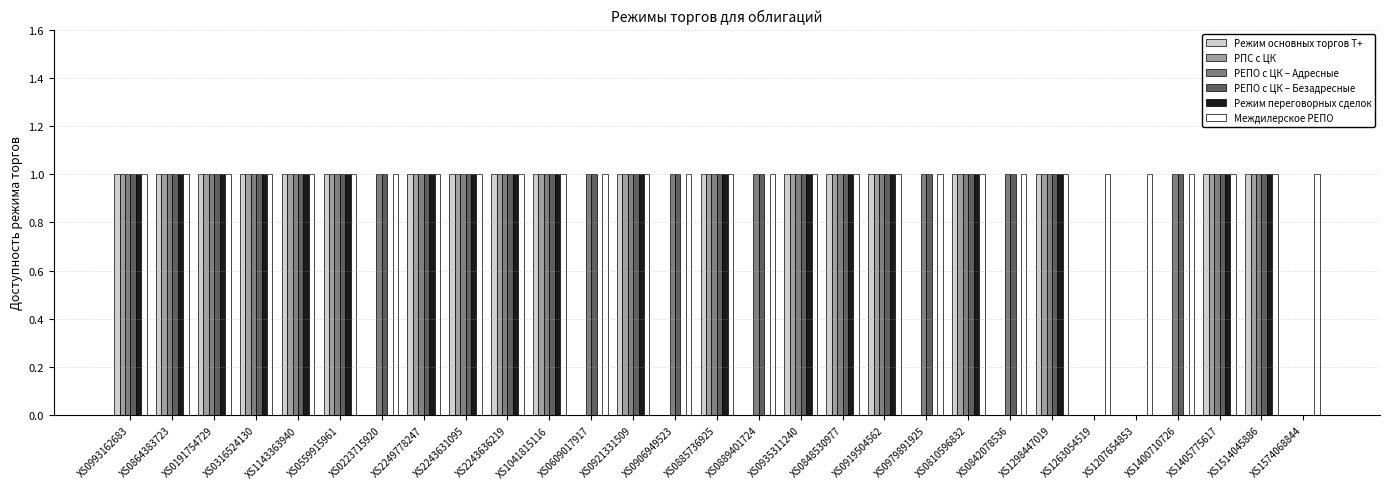

How many distinct data groups are displayed?

6